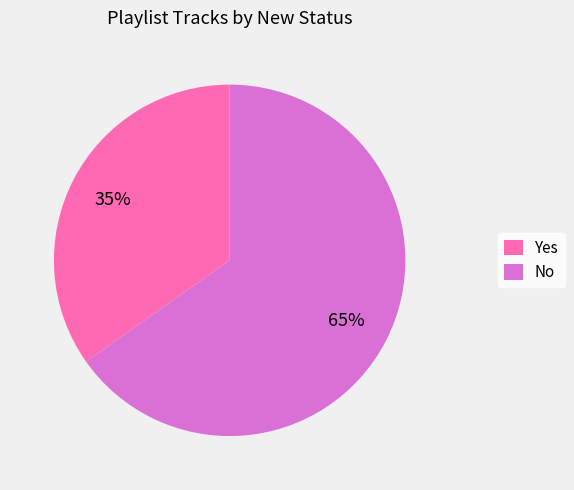

What is the largest slice in the pie chart?

No